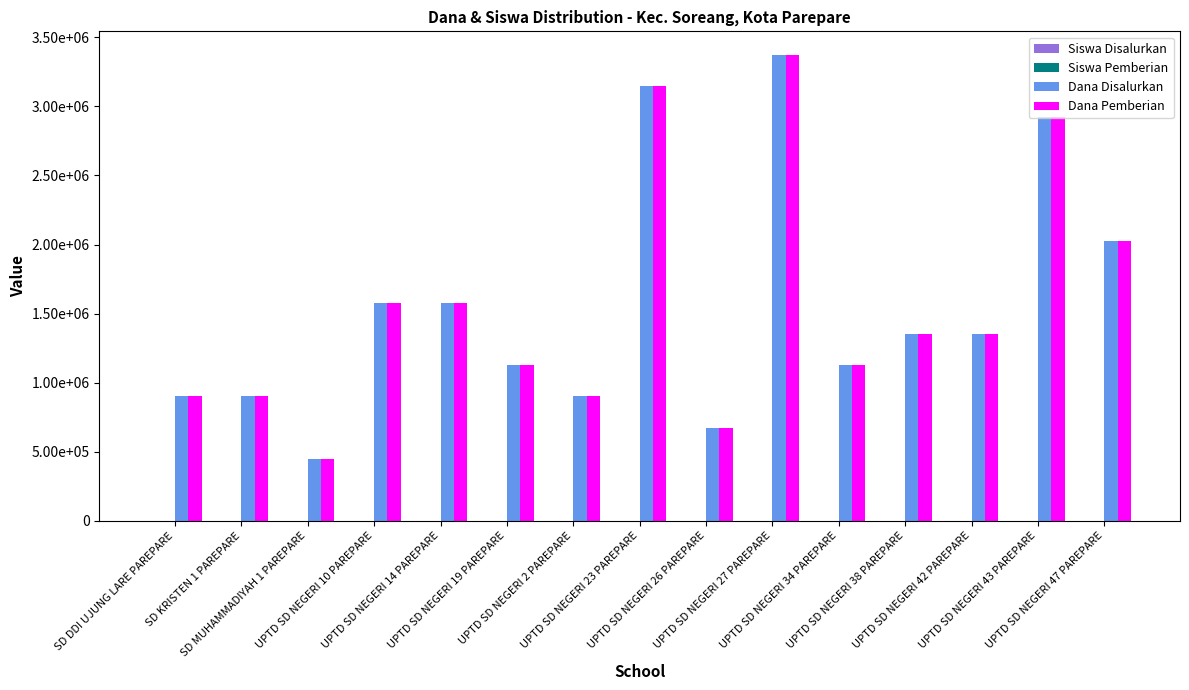

What is the difference between the second highest and second lowest values in the Siswa Pemberian series?

11